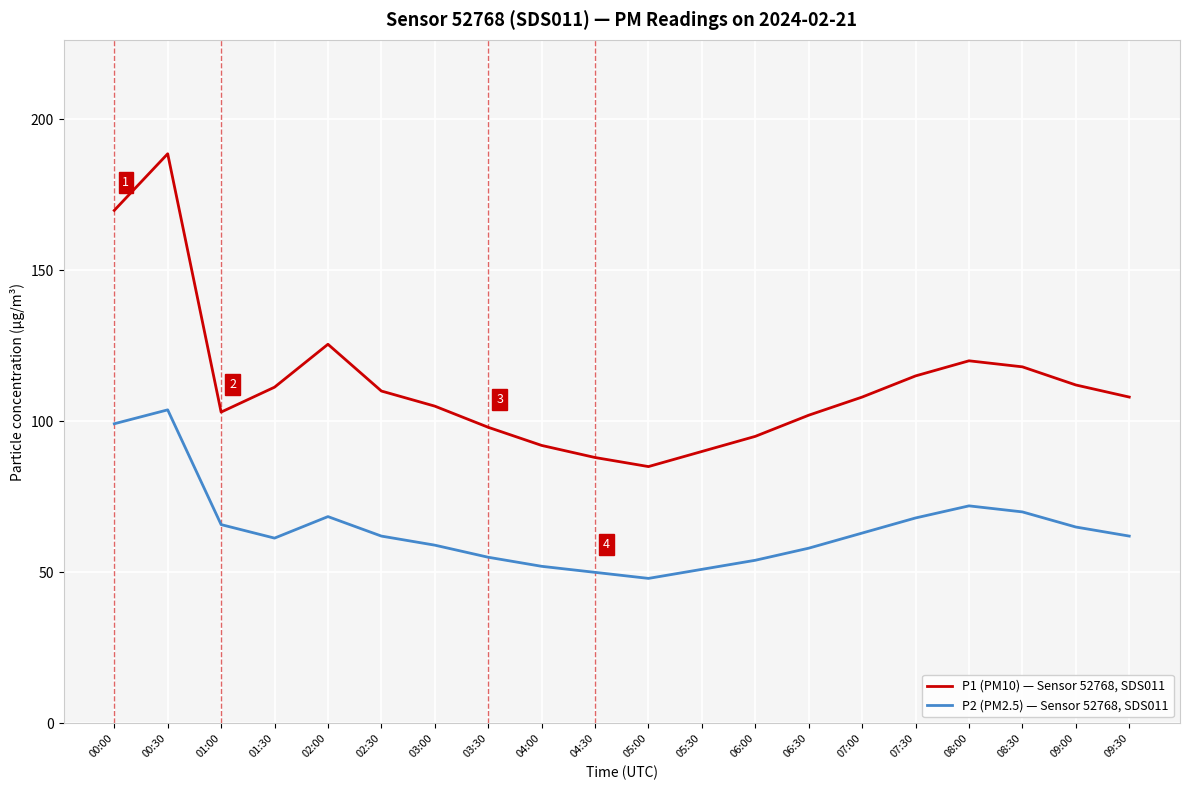

Rank the series by their average value, from highest to lowest.

P1 (PM10) — Sensor 52768, SDS011, P2 (PM2.5) — Sensor 52768, SDS011